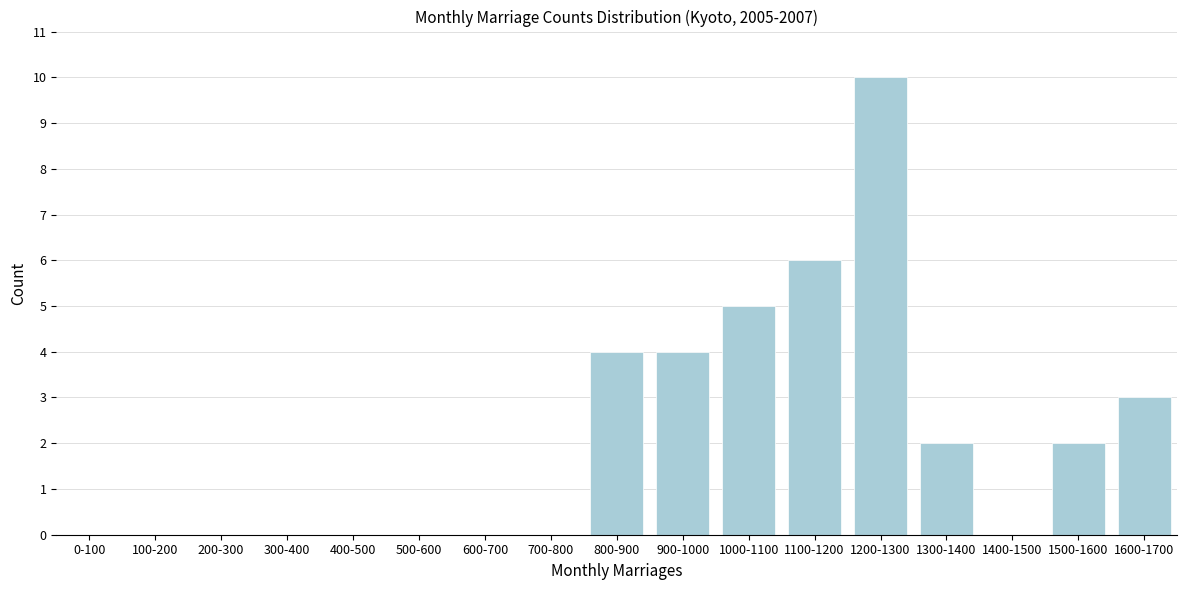

Reading left to right, what are all the values shown in this chart?

0-100=0	100-200=0	200-300=0	300-400=0	400-500=0	500-600=0	600-700=0	700-800=0	800-900=4	900-1000=4	1000-1100=5	1100-1200=6	1200-1300=10	1300-1400=2	1400-1500=0	1500-1600=2	1600-1700=3